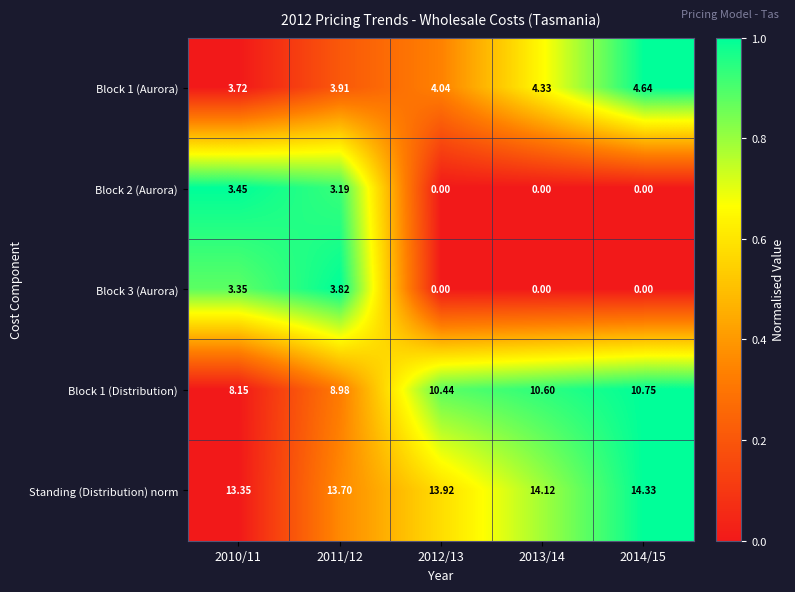

What is the total value across all series at 2011/12?

33.6